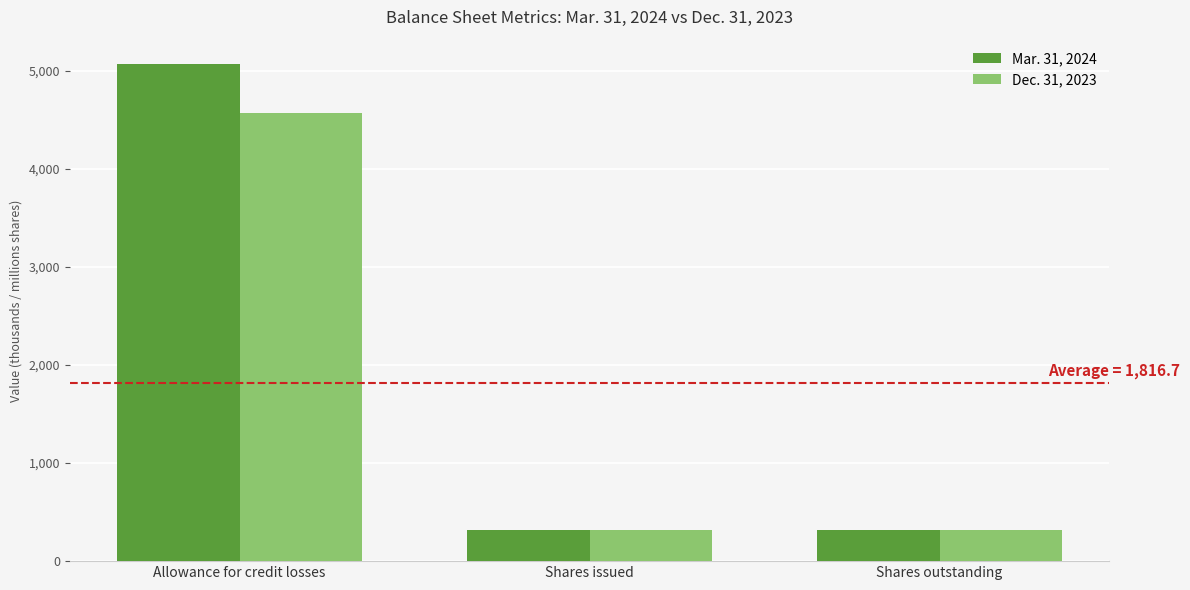

What is the difference between the maximum and minimum values in the Dec. 31, 2023 series?

4256.0